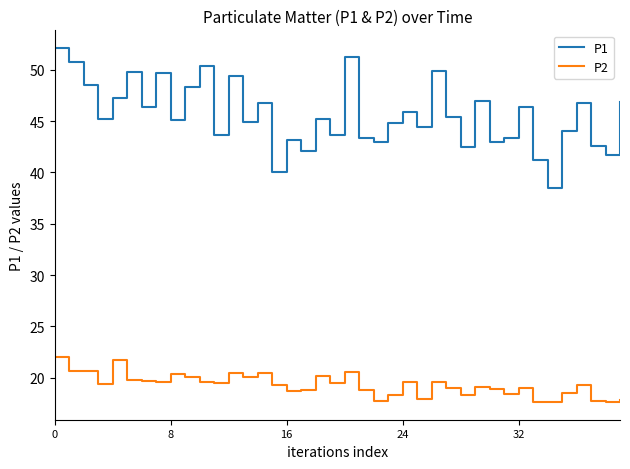

What is the difference between the maximum and minimum values in the P1 series?

13.6